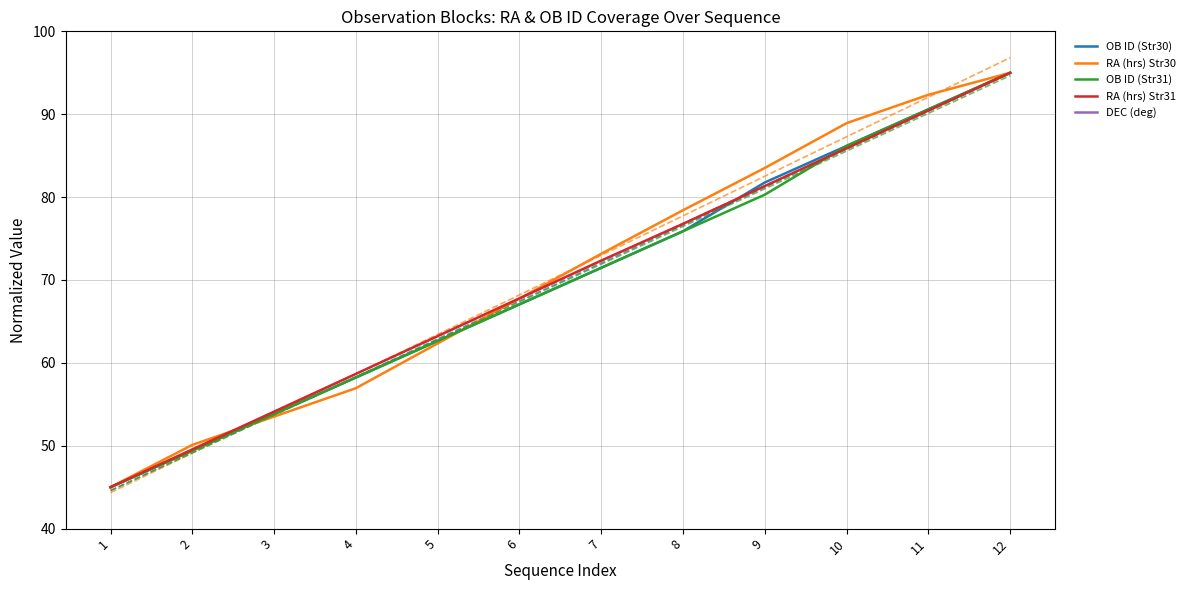

Which series has the largest total across all categories?

RA (hrs) Str30